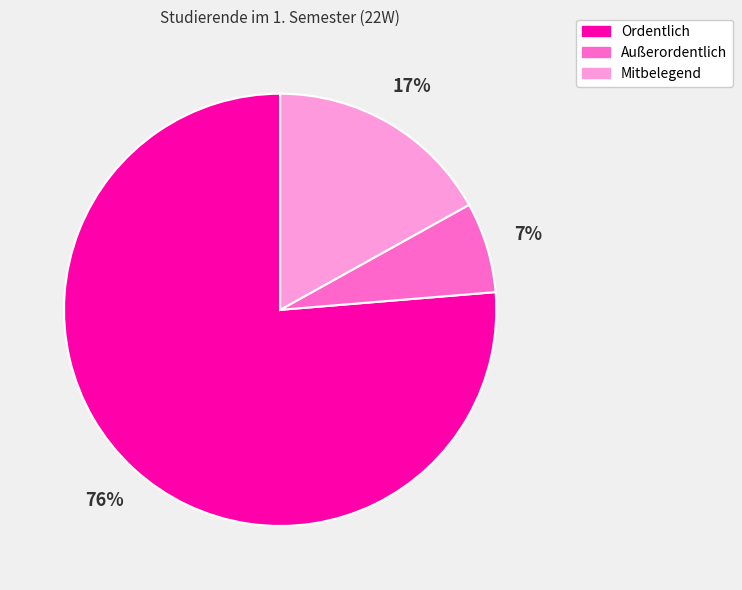

Which category has the smallest portion of the pie?

Außerordentlich